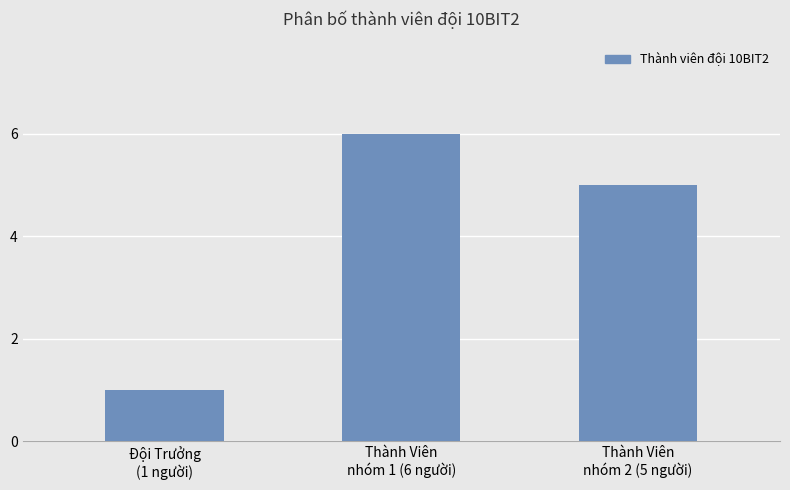

What is the minimum value shown in the chart?

1